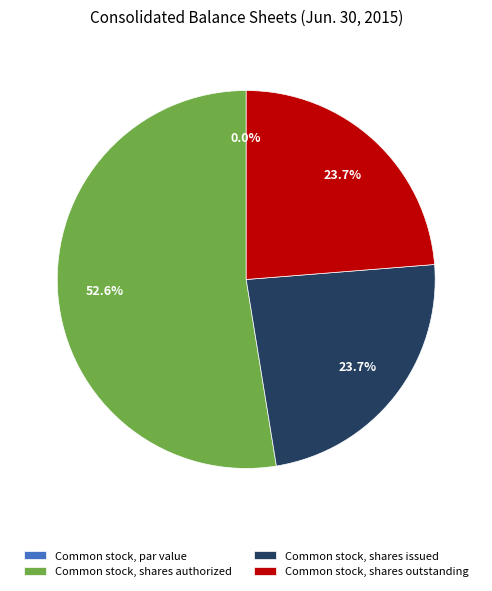

What portion of the pie excludes Common stock, shares issued?

76.3%